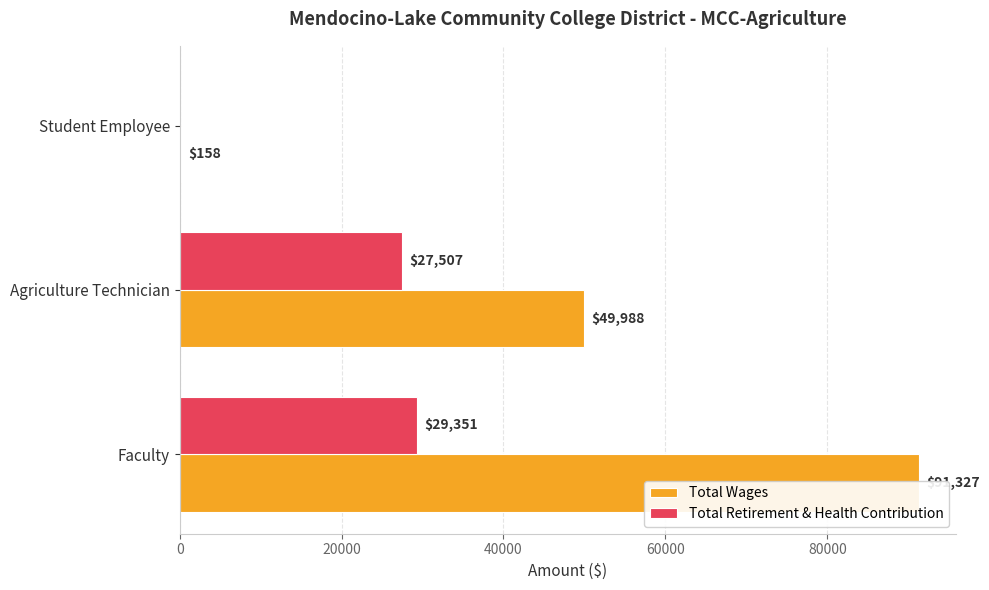

What is the greatest value displayed?

91327